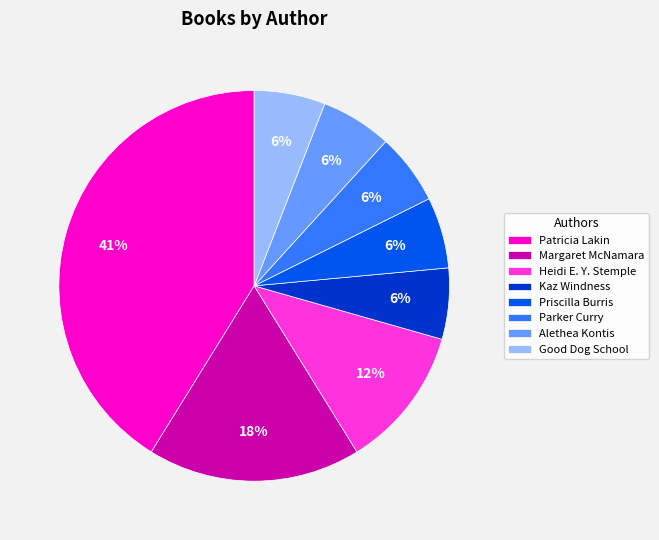

What is the largest slice in the pie chart?

Patricia Lakin